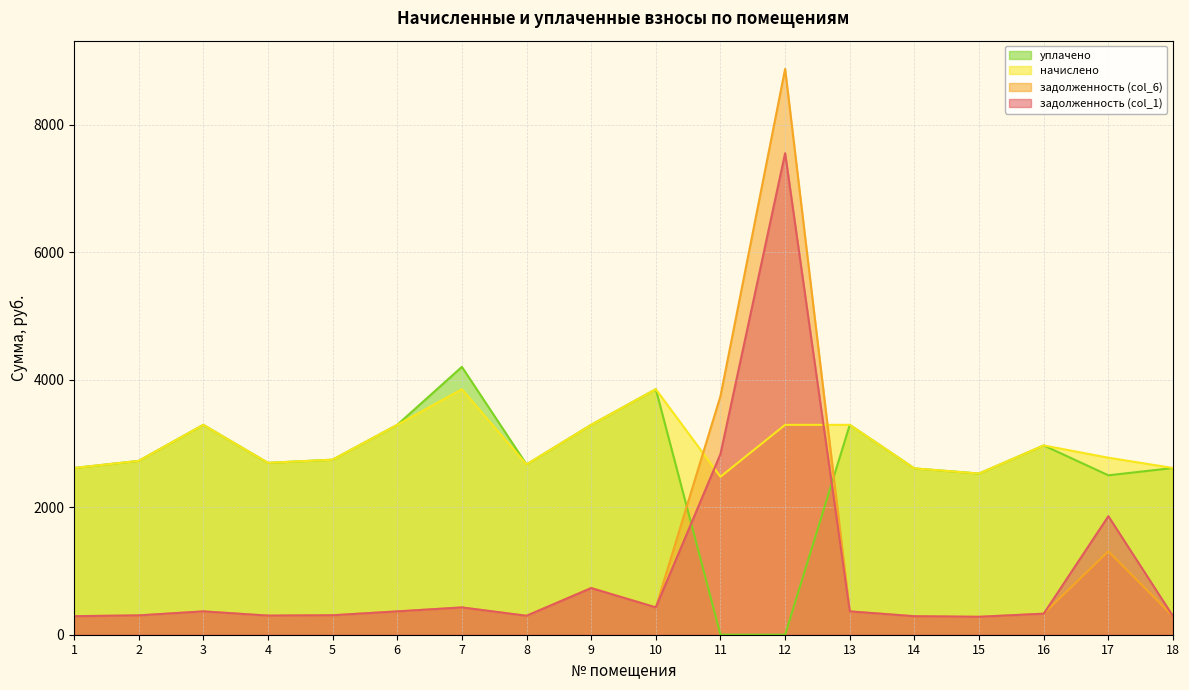

How many interior local peaks does the начислено series have?

4